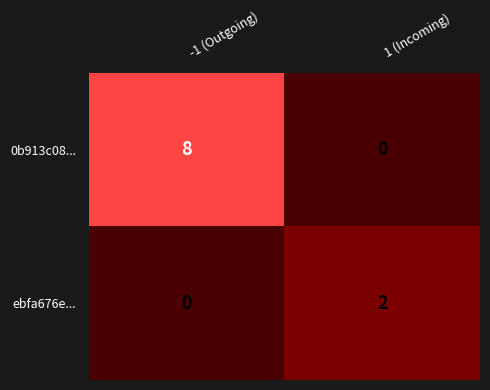

Rank the series by their maximum value, from lowest to highest.

ebfa676e..., 0b913c08...